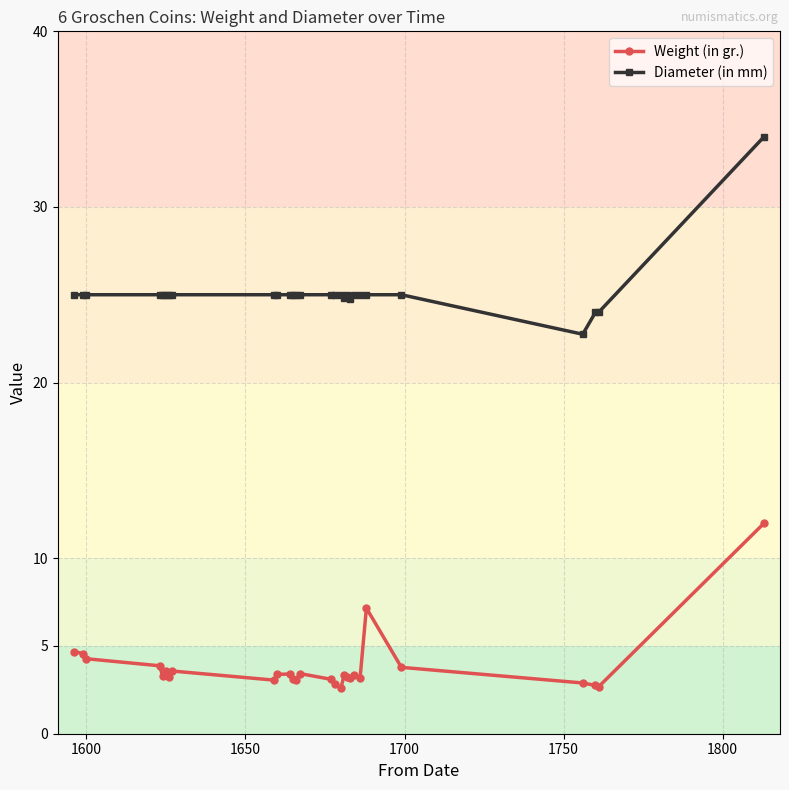

Does the chart have visible grid lines?

Yes